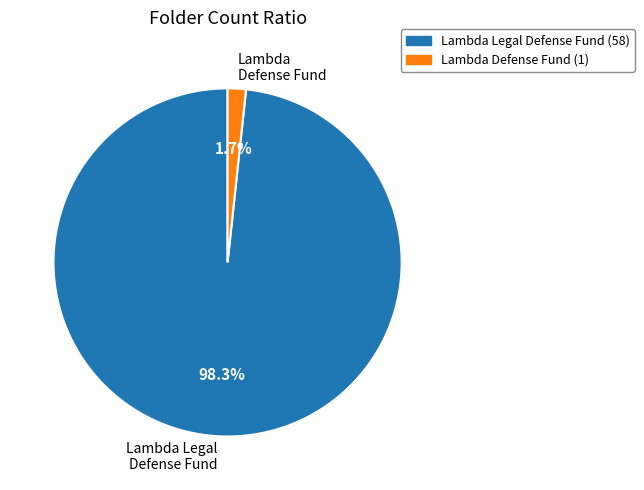

Which category accounts for the majority?

Lambda Legal Defense Fund